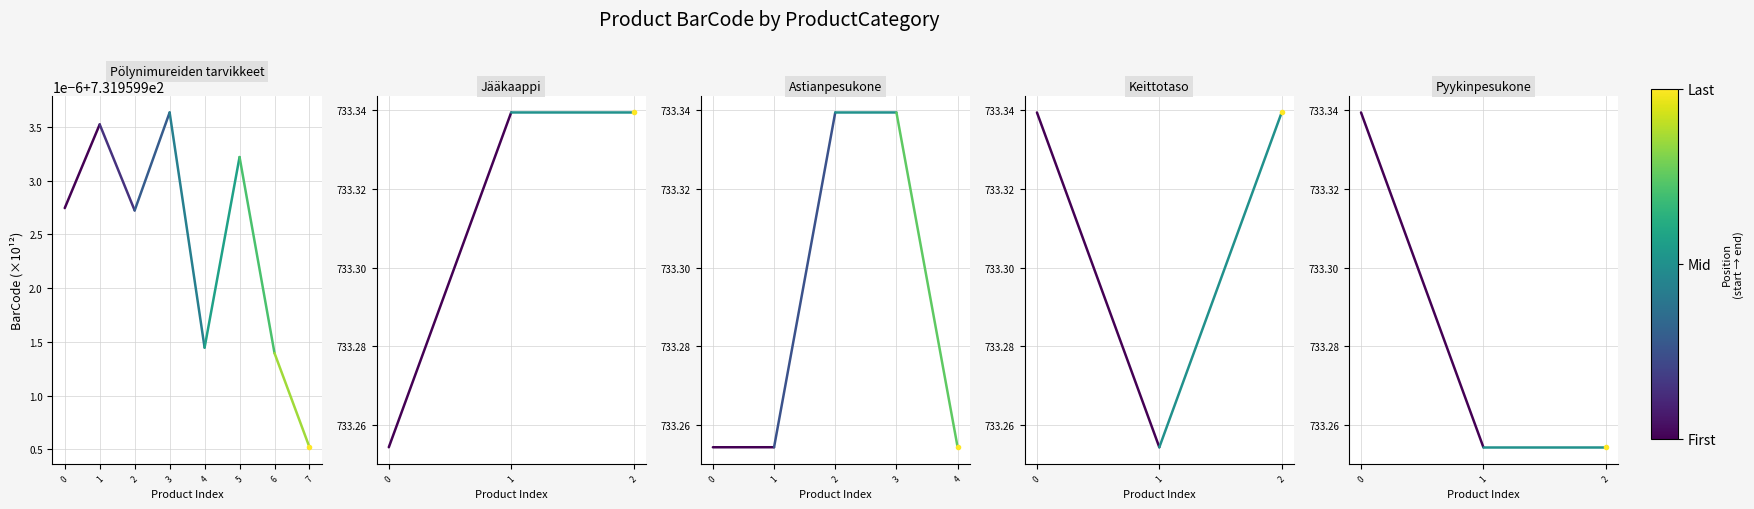

Between 0 and 1, which series saw the biggest shift?

Keittotaso